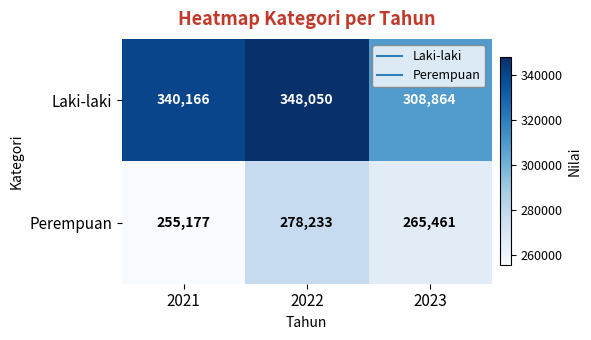

Which series has the largest total across all categories?

Laki-laki